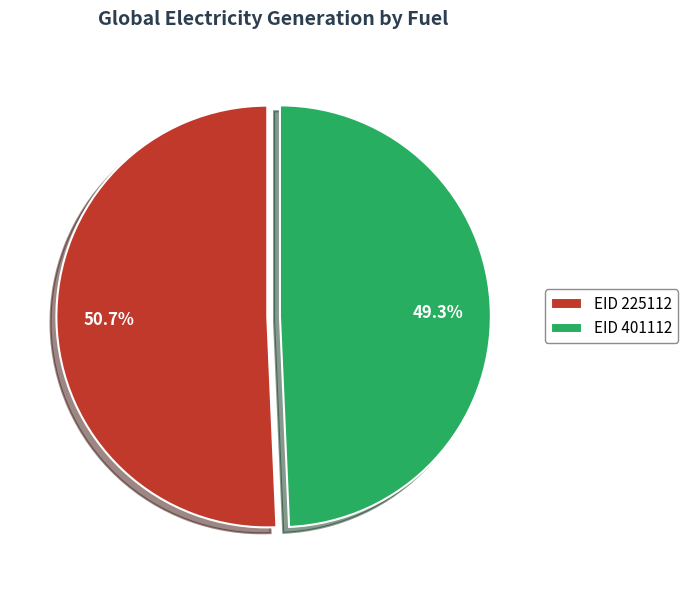

Does any single category account for the majority?

Yes